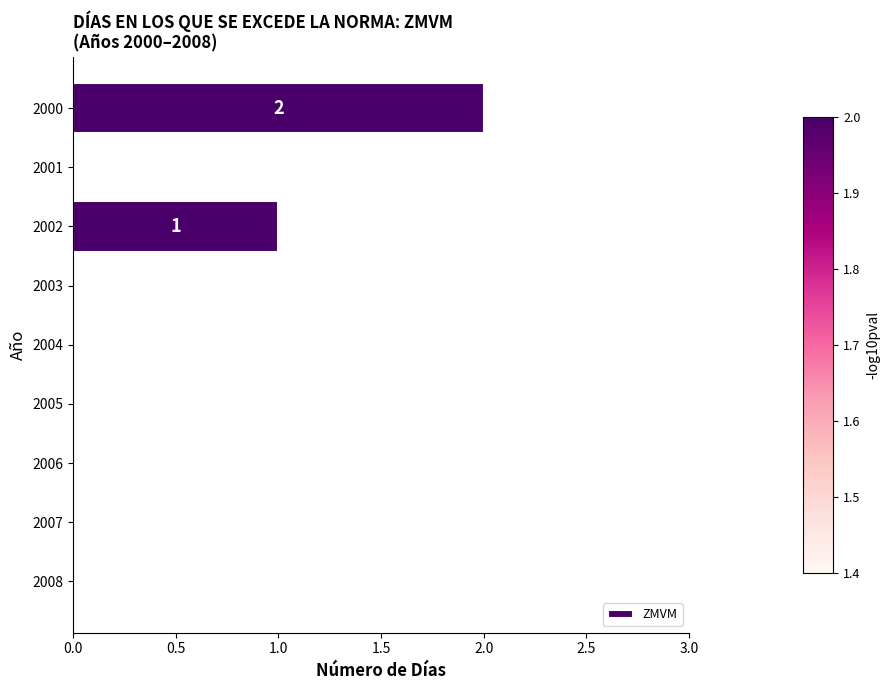

How many positive values are there?

2